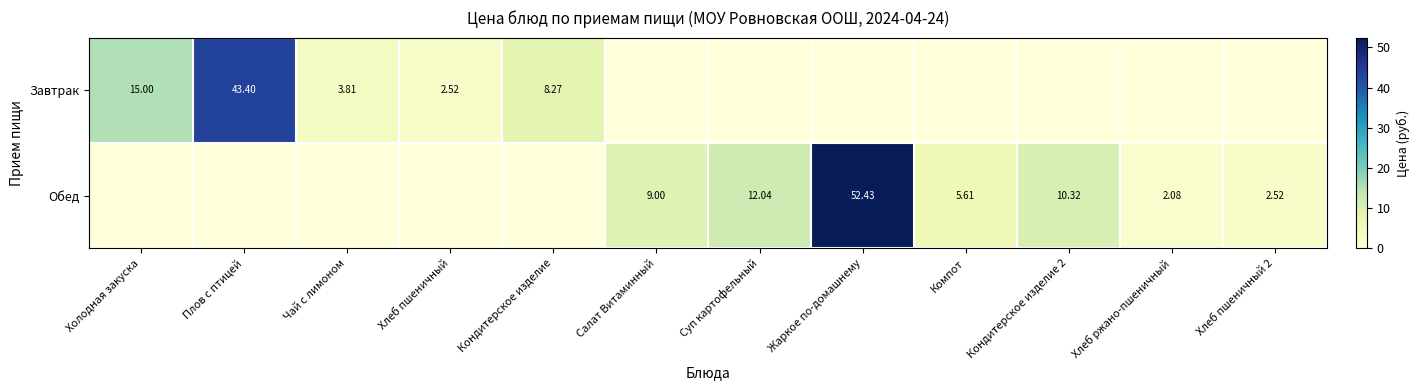

Which series changed the most between Жаркое по-домашнему and Кондитерское изделие 2?

Обед